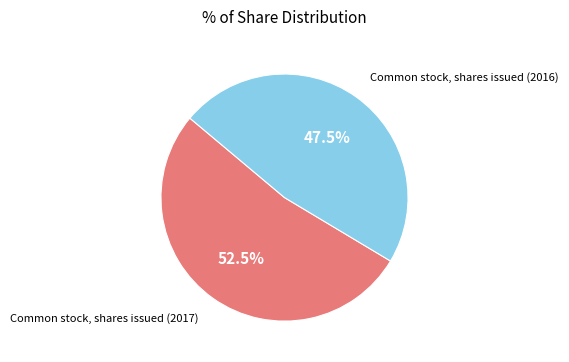

Does any single category account for the majority?

Yes